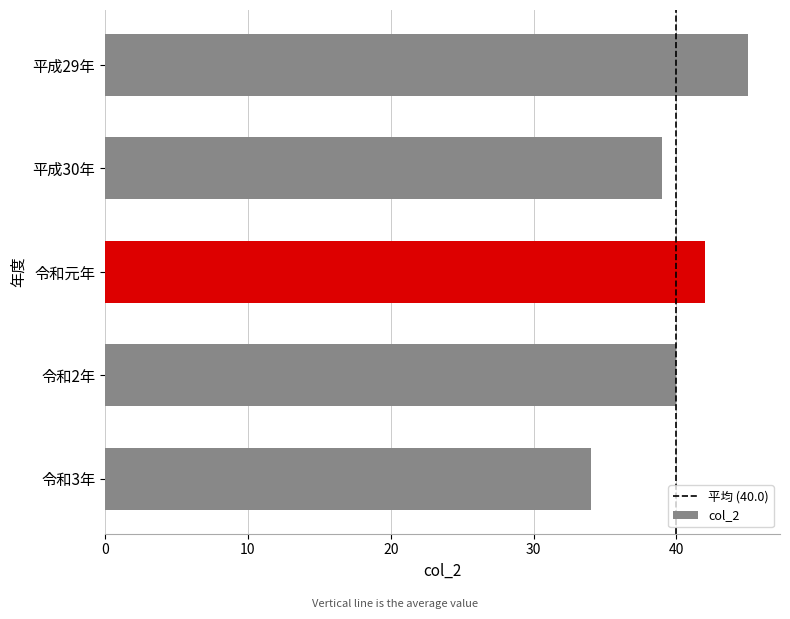

What is the maximum value shown in the chart?

45